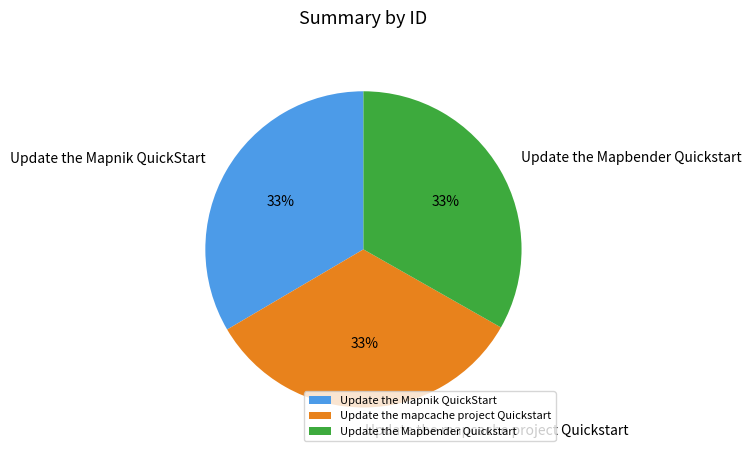

Combined, do Update the Mapnik QuickStart and Update the mapcache project Quickstart account for over 50%?

Yes